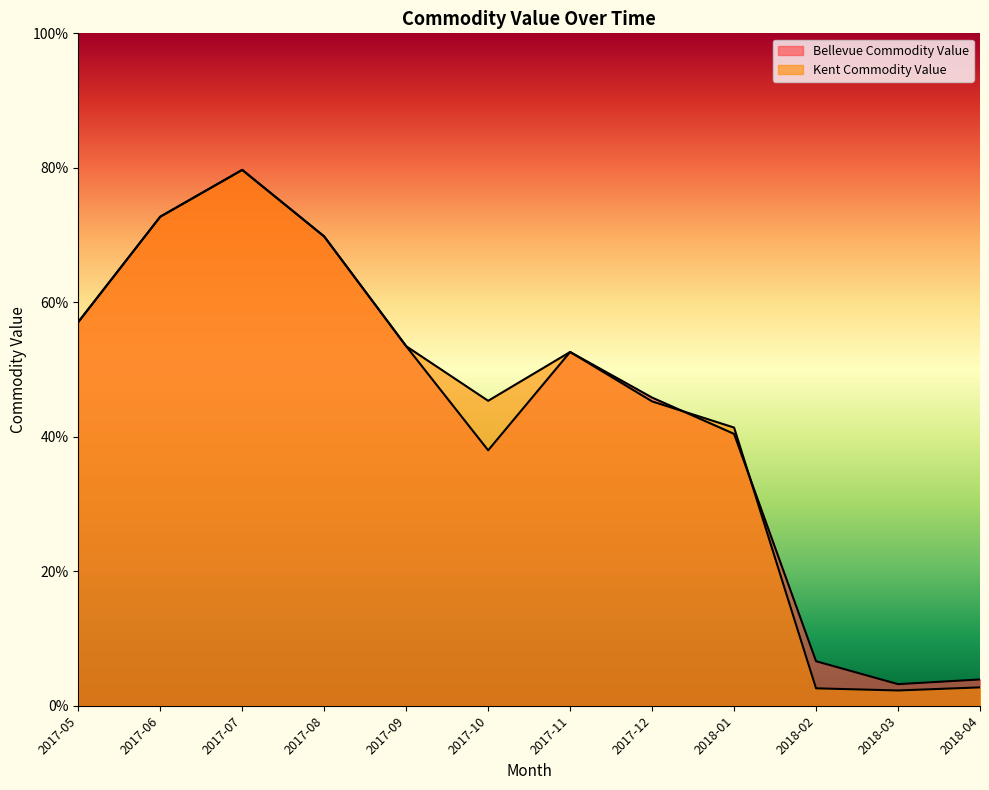

What is the label of the 9th point from the right?

2017-08